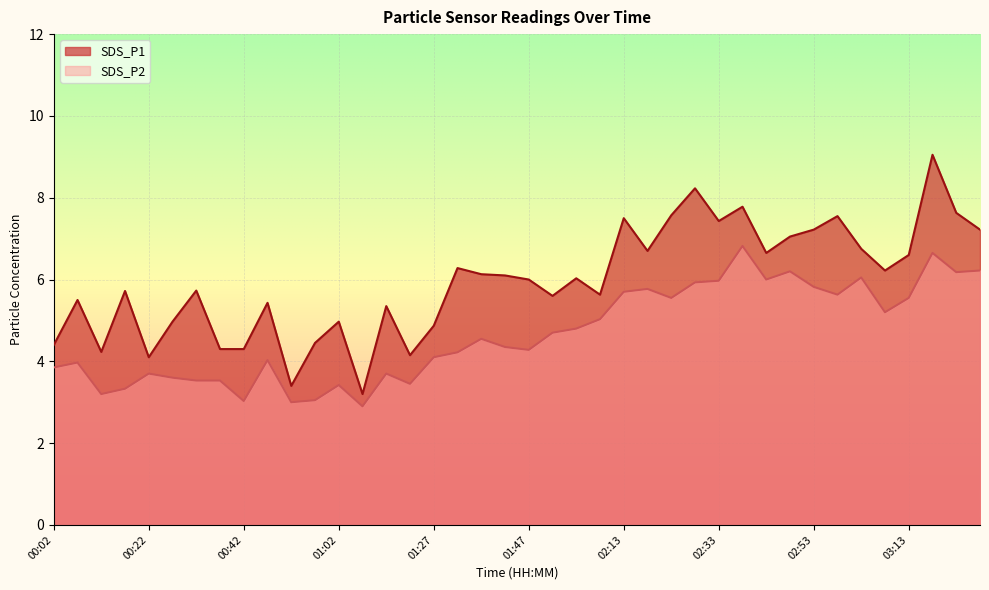

True or false: SDS_P1 and SDS_P2 intersect in this chart.

False